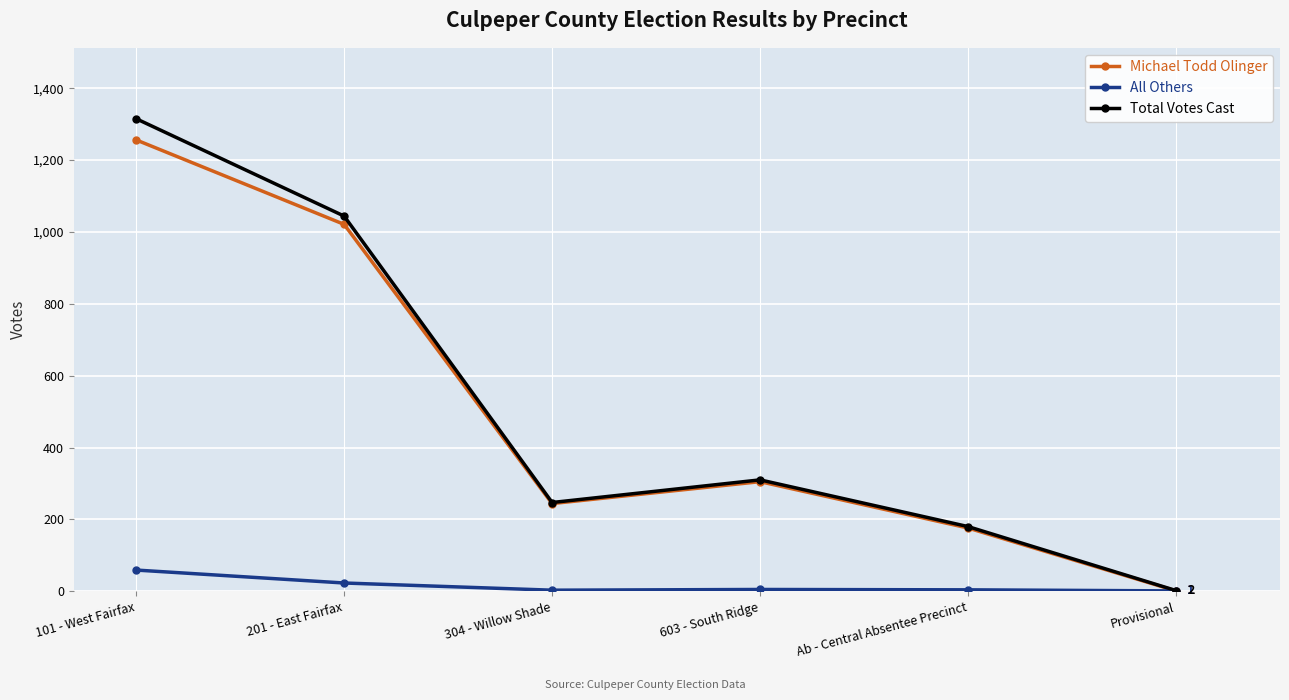

At which category does Total Votes Cast reach its first local peak?

603 - South Ridge